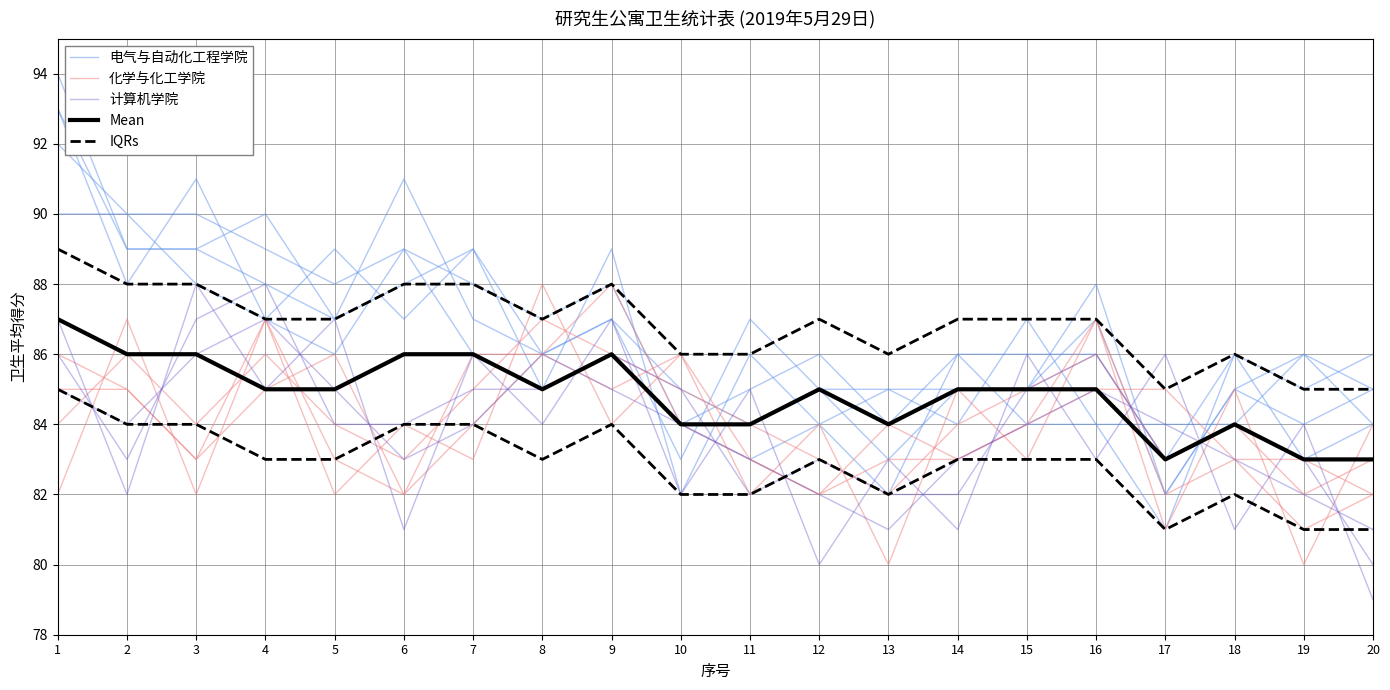

What is the total value across all series at 14?

425